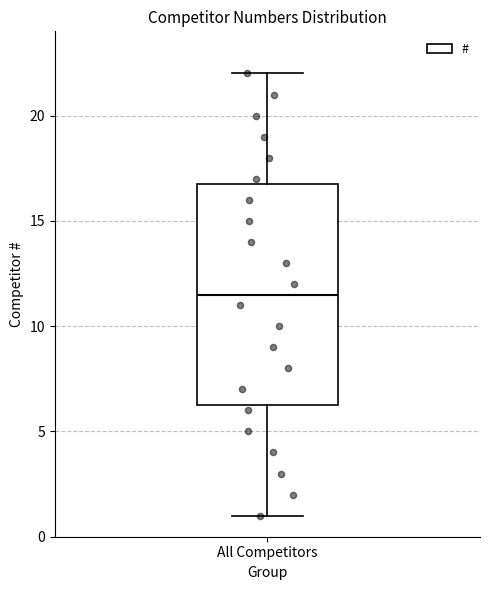

Transcribe this box plot: give where the median line is, the range the box spans, and where the two whiskers end, as read against the y-axis. The values are not printed on the chart, so give them approximately, as read against the axis.

median 11.5, box 6.5 to 17.0, whiskers 1.0 to 22.0